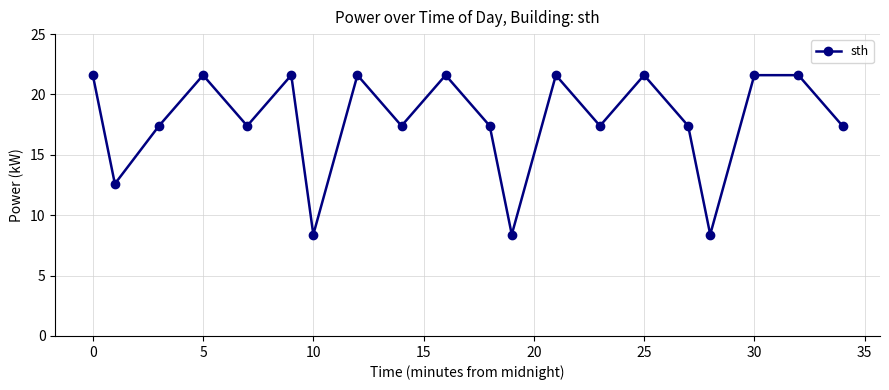

How many data points are above 17?

16